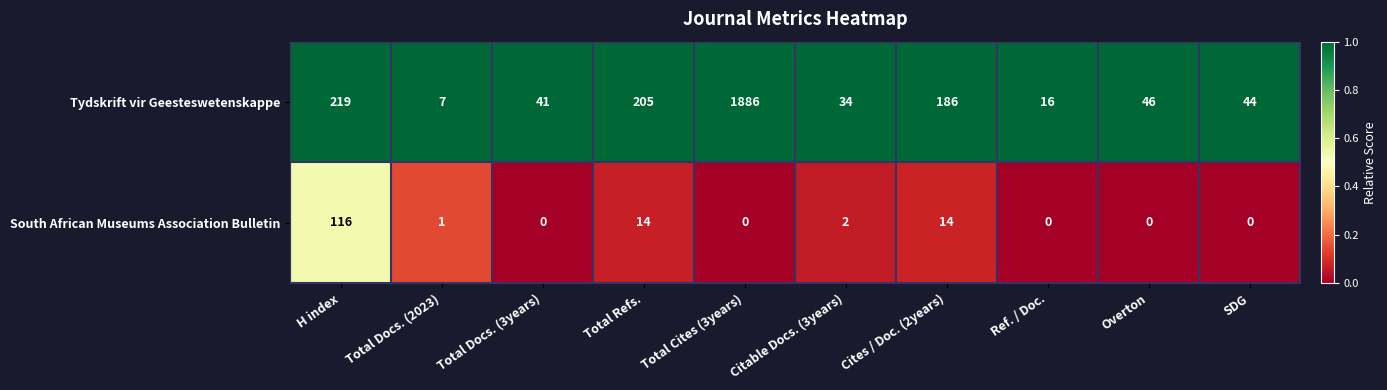

Which category has the highest value in the South African Museums Association Bulletin series?

H index